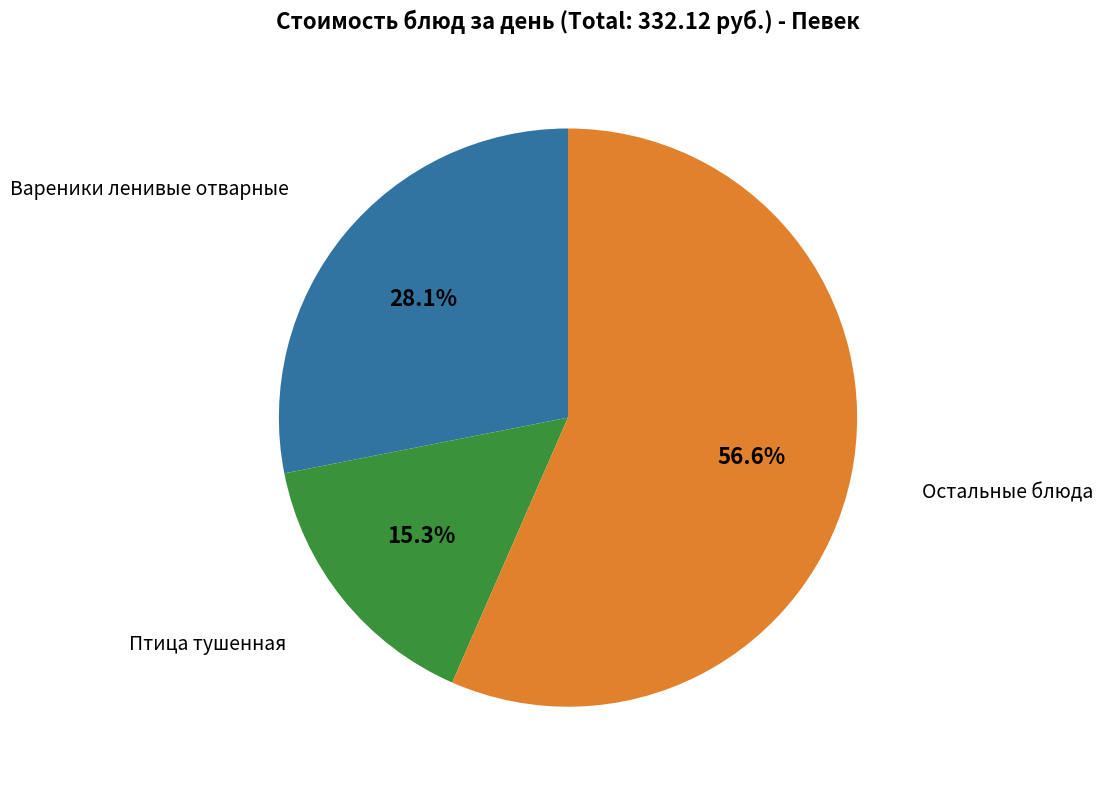

Does any single category account for the majority?

Yes